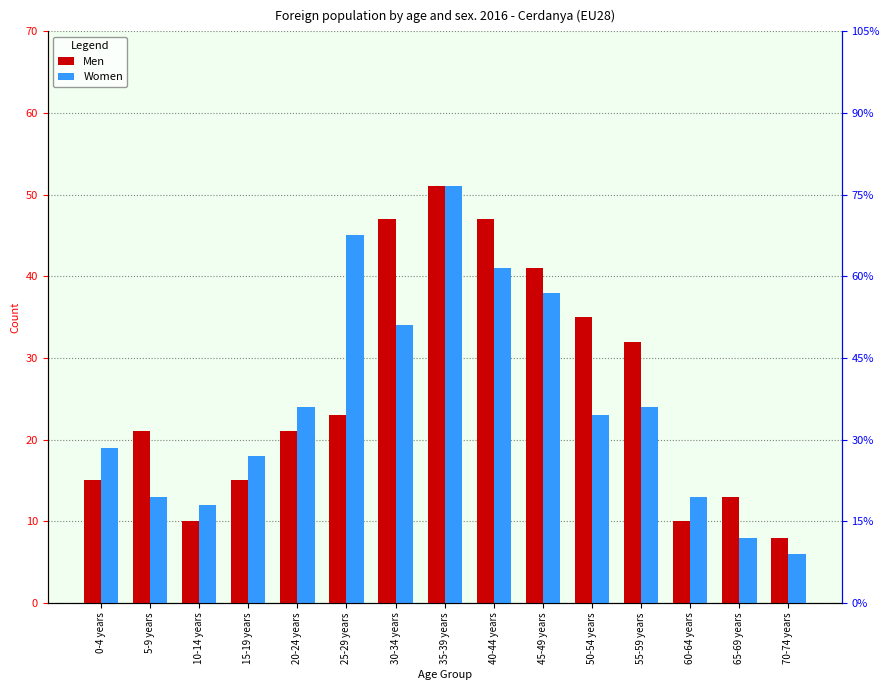

Which series has the largest total across all categories?

Men